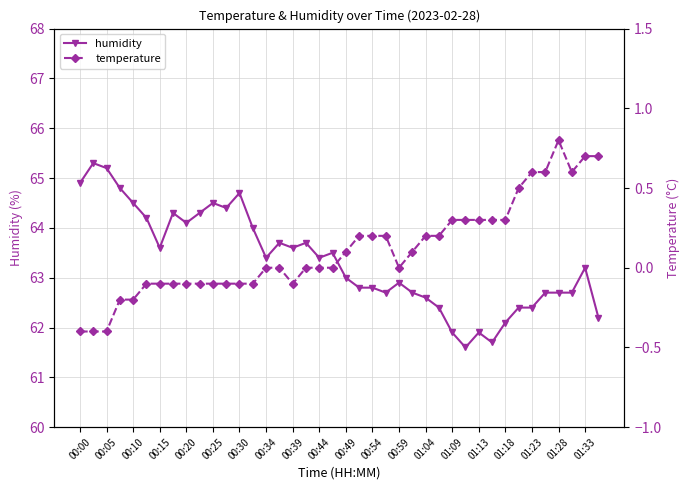

True or false: temperature and humidity cross at least once.

False